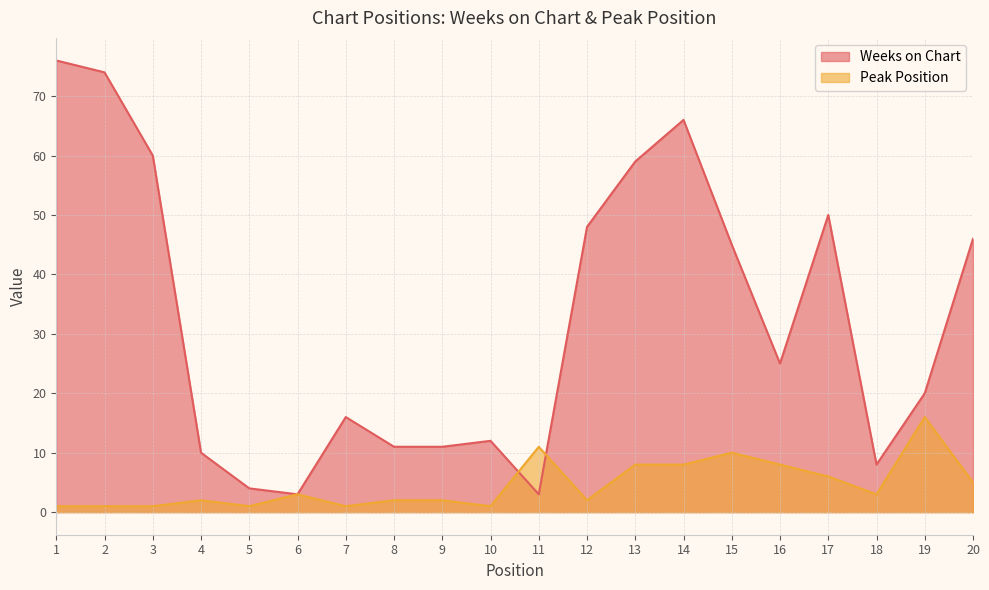

At 8, list the series in order from largest to smallest.

Weeks on Chart, Peak Position